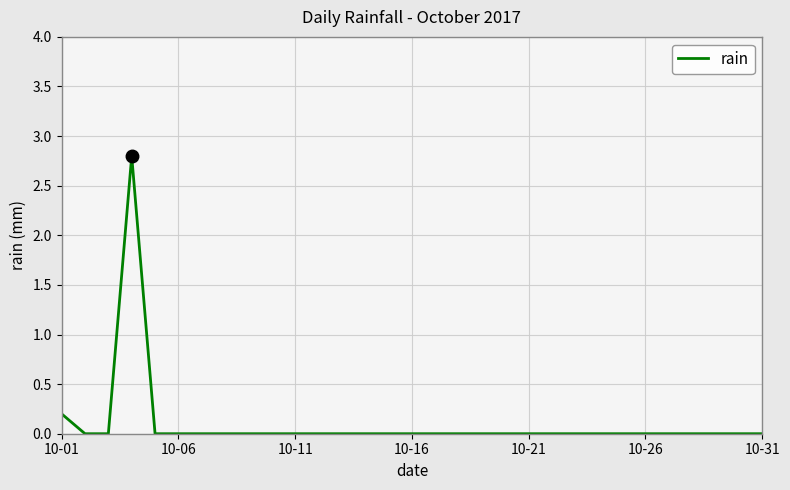

What is the greatest value displayed?

2.8